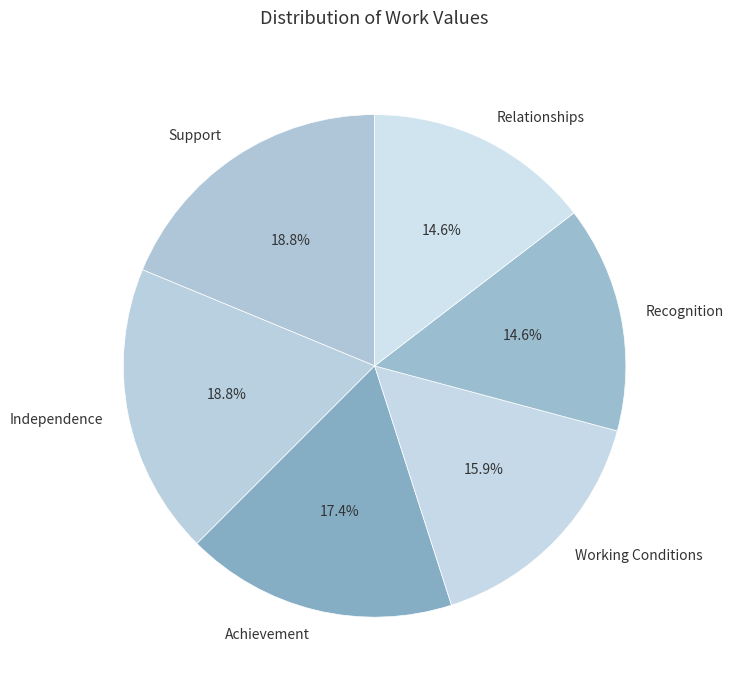

Does any single category account for the majority?

No